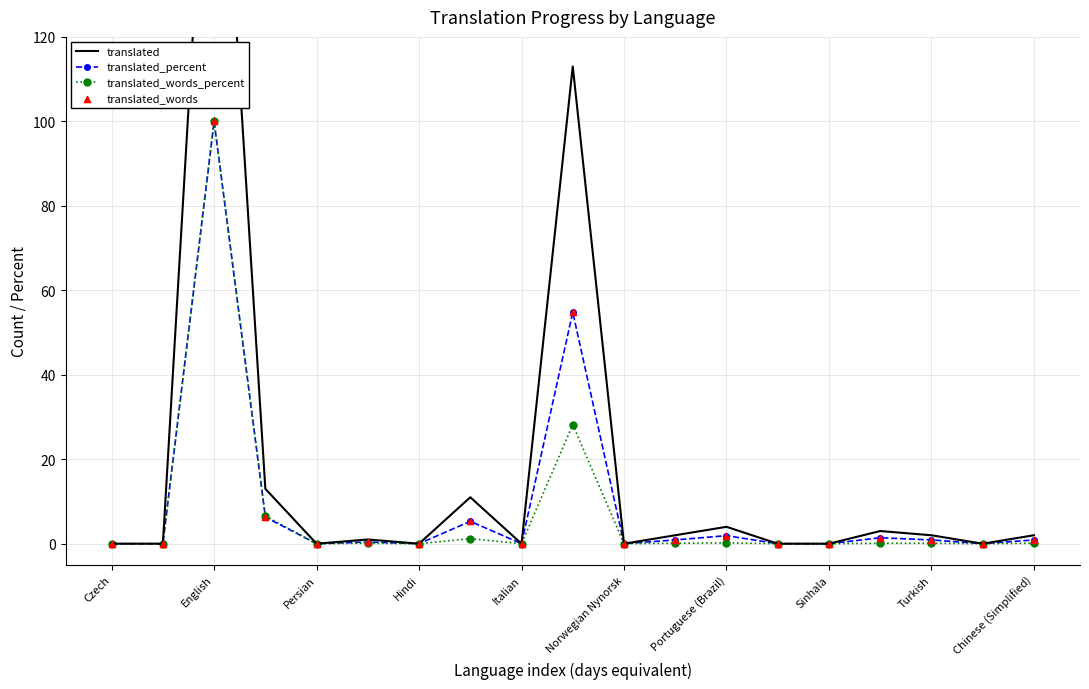

True or false: translated_words_percent has more than 0 points higher than both neighbors.

True